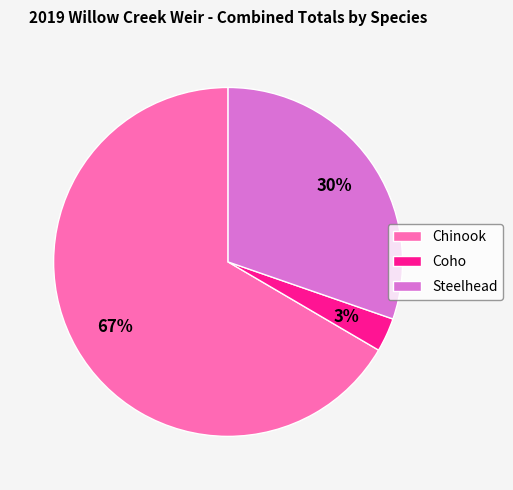

Is the sum of Chinook and Coho greater than half?

Yes